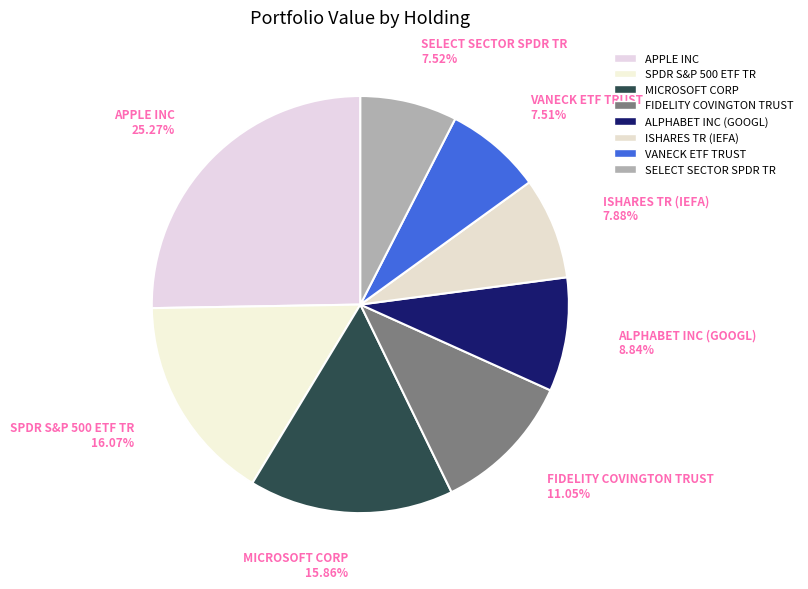

Between APPLE INC and VANECK ETF TRUST, which is larger?

APPLE INC